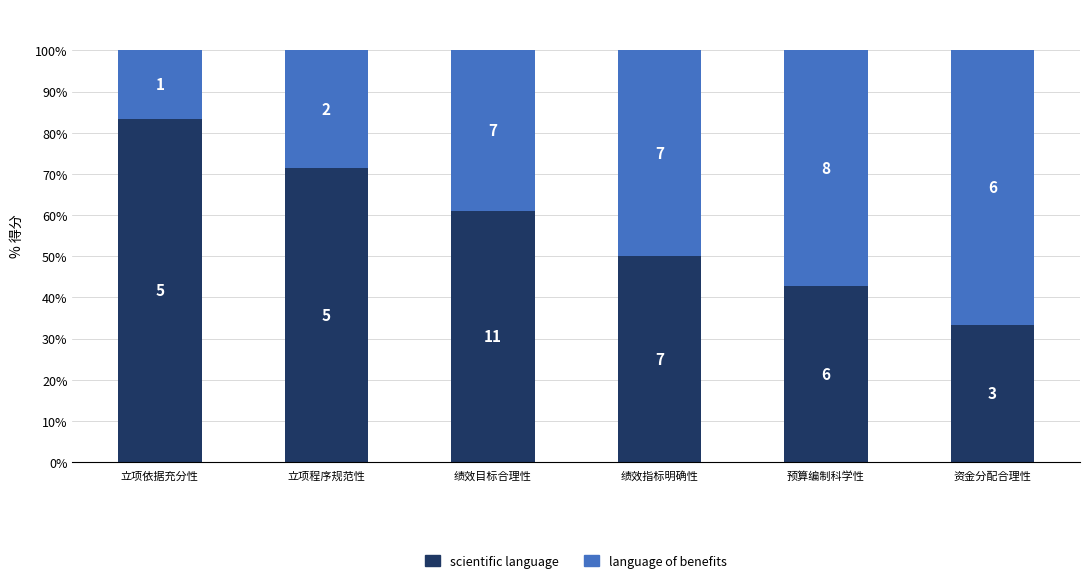

Where is language of benefits nearest to the value 41?

绩效目标合理性